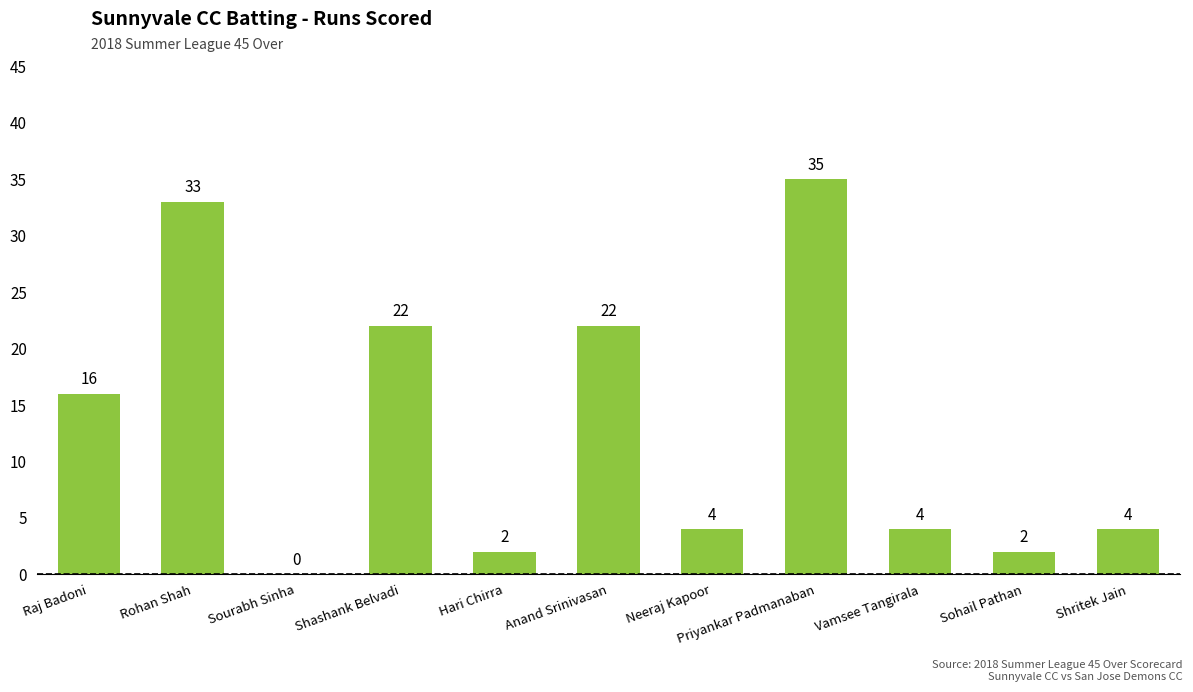

Are the bars horizontal?

No